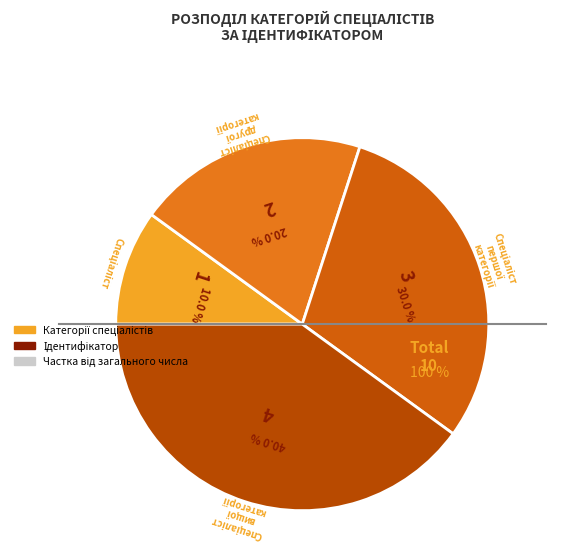

Is there a majority slice in this chart?

No